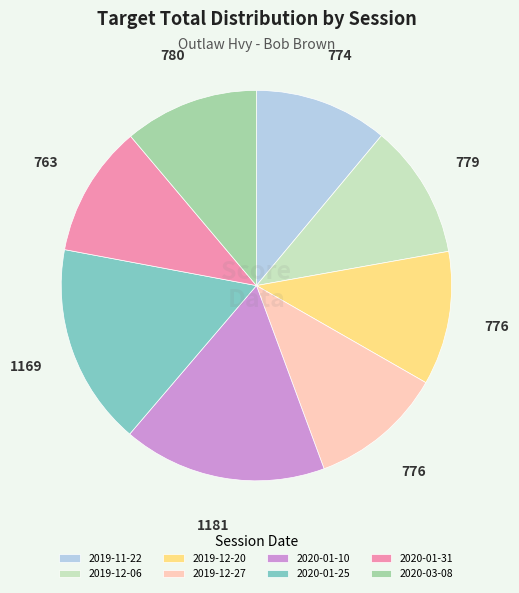

Is the sum of 2019-12-20 and 2019-11-22 greater than half?

No